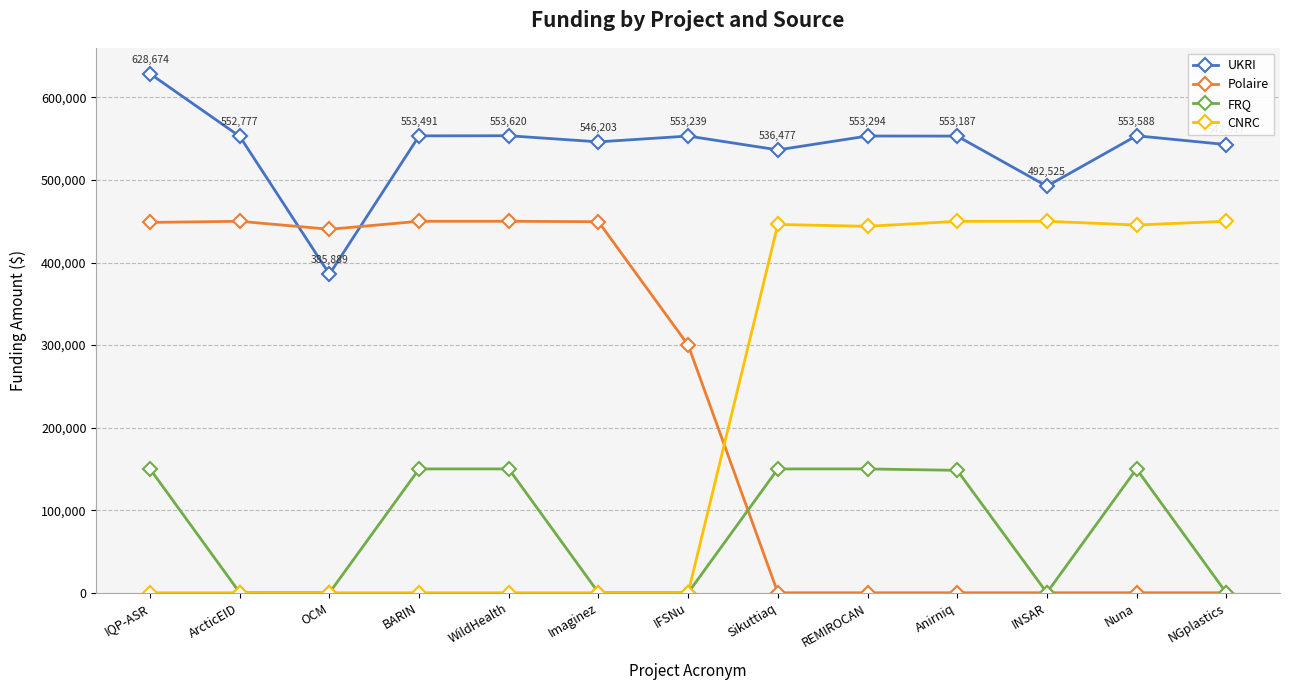

Is it true that FRQ equals 150000 at BARIN?

True